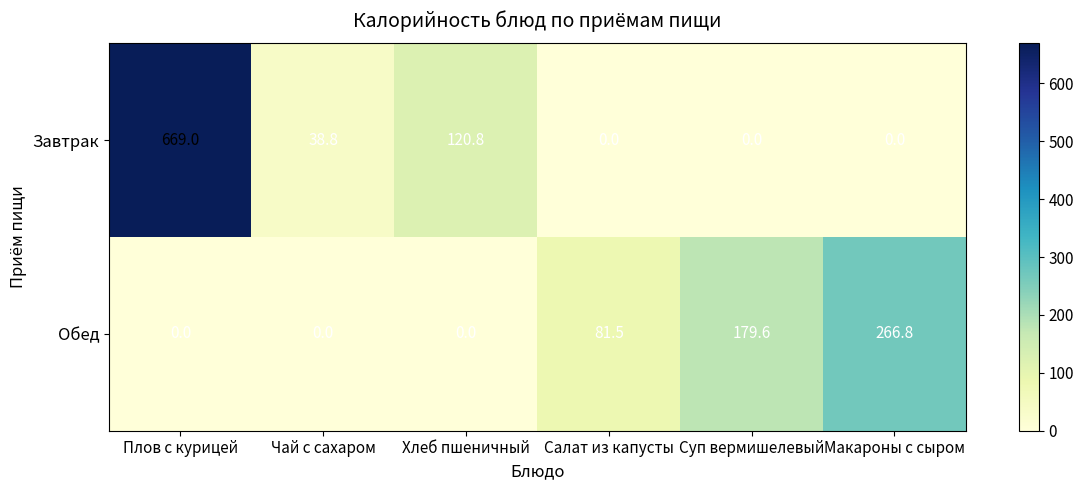

At which category is the sum across all series the highest?

Плов с курицей